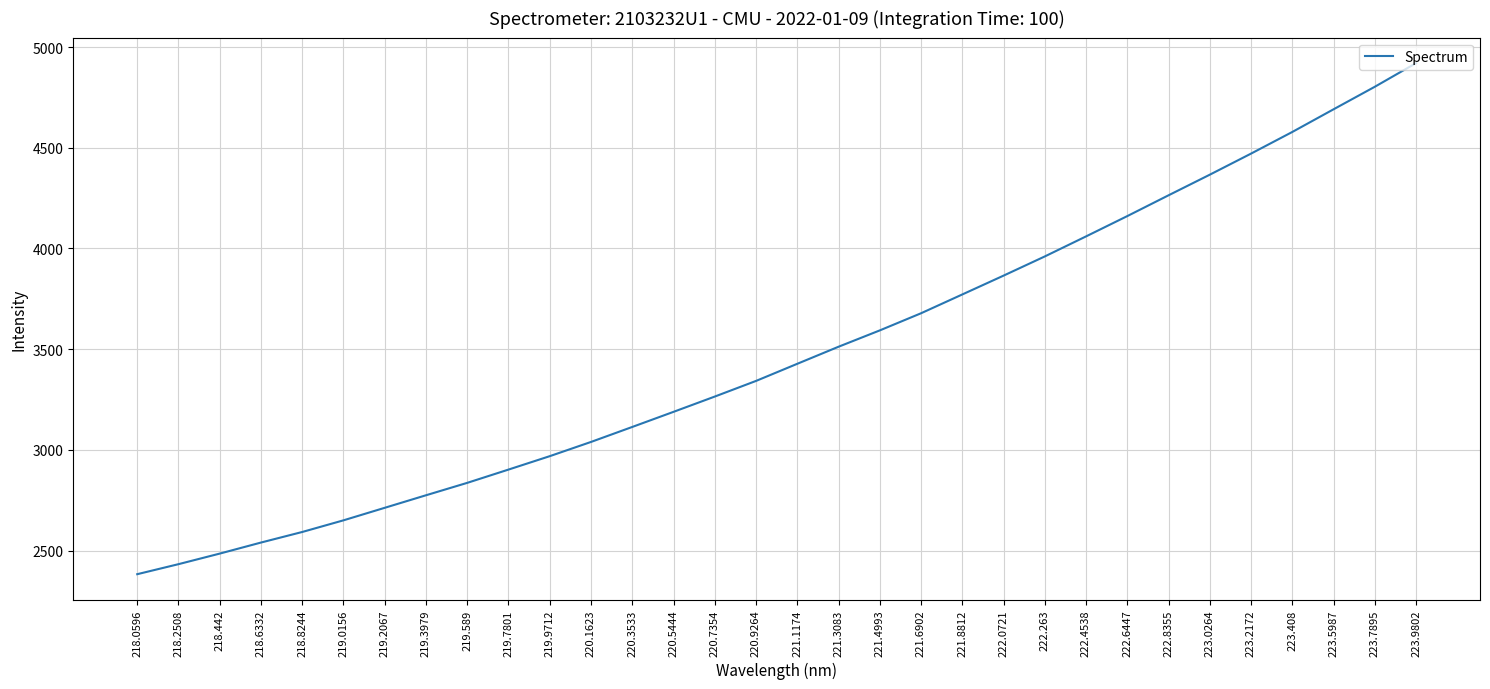

What position from the left is 219.9712?

11